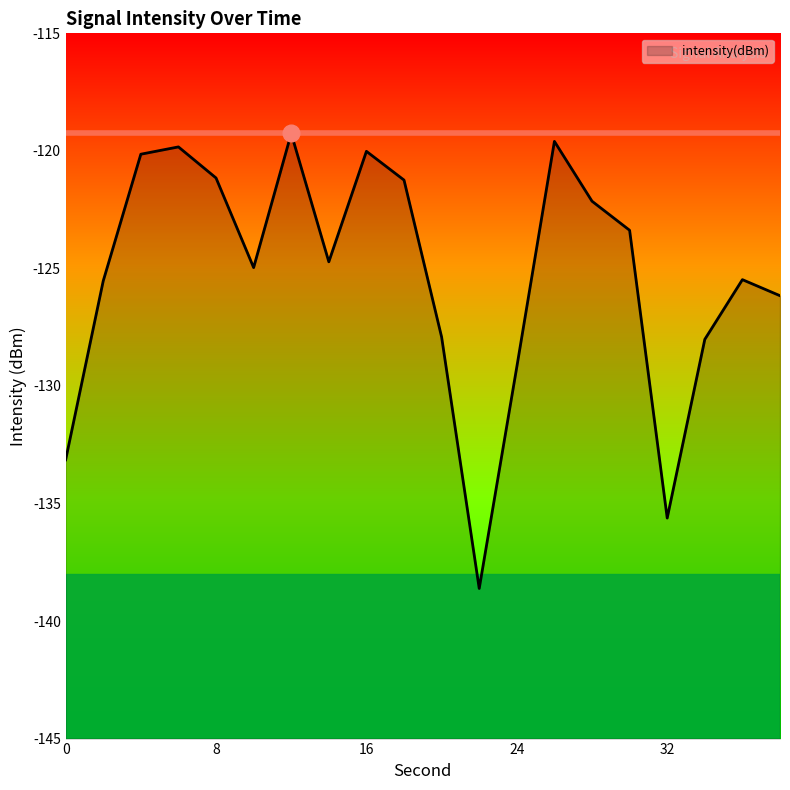

What is the maximum value shown in the chart?

-119.3